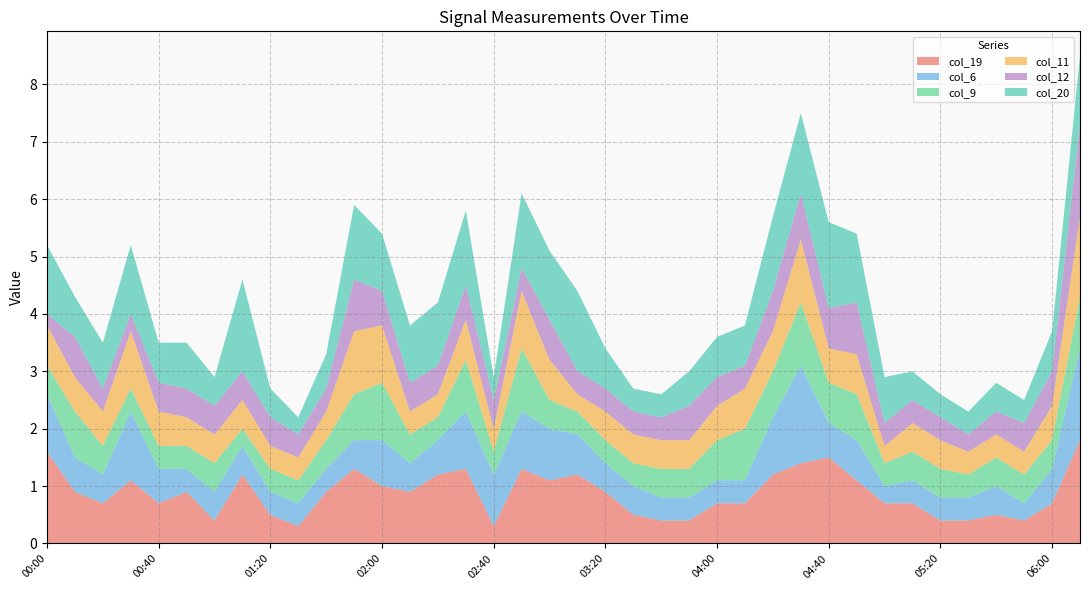

Reading right to left, transcribe all the data shown in this chart.

col_19: 06:30=1.8	06:00=0.7	05:50=0.4	05:40=0.5	05:30=0.4	05:20=0.4	05:10=0.7	05:00=0.7	04:50=1.1	04:40=1.5	04:30=1.4	04:20=1.2	04:10=0.7	04:00=0.7	03:50=0.4	03:40=0.4	03:30=0.5	03:20=0.9	03:10=1.2	03:00=1.1	02:50=1.3	02:40=0.3	02:30=1.3	02:20=1.2	02:10=0.9	02:00=1.0	01:50=1.3	01:40=0.9	01:30=0.3	01:20=0.5	01:10=1.2	01:00=0.4	00:50=0.9	00:40=0.7	00:30=1.1	00:20=0.7	00:10=0.9	00:00=1.6
col_6: 06:30=1.6	06:00=0.6	05:50=0.3	05:40=0.5	05:30=0.4	05:20=0.4	05:10=0.4	05:00=0.3	04:50=0.7	04:40=0.6	04:30=1.7	04:20=1.0	04:10=0.4	04:00=0.4	03:50=0.4	03:40=0.4	03:30=0.5	03:20=0.5	03:10=0.7	03:00=0.9	02:50=1.0	02:40=0.9	02:30=1.0	02:20=0.6	02:10=0.5	02:00=0.8	01:50=0.5	01:40=0.4	01:30=0.4	01:20=0.4	01:10=0.5	01:00=0.5	00:50=0.4	00:40=0.6	00:30=1.2	00:20=0.5	00:10=0.6	00:00=1.0
col_9: 06:30=0.9	06:00=0.5	05:50=0.5	05:40=0.5	05:30=0.4	05:20=0.5	05:10=0.5	05:00=0.4	04:50=0.8	04:40=0.7	04:30=1.1	04:20=0.8	04:10=0.9	04:00=0.7	03:50=0.5	03:40=0.5	03:30=0.4	03:20=0.4	03:10=0.4	03:00=0.5	02:50=1.1	02:40=0.4	02:30=0.9	02:20=0.4	02:10=0.5	02:00=1.0	01:50=0.8	01:40=0.5	01:30=0.4	01:20=0.4	01:10=0.3	01:00=0.5	00:50=0.4	00:40=0.4	00:30=0.4	00:20=0.5	00:10=0.8	00:00=0.5
col_11: 06:30=1.4	06:00=0.6	05:50=0.4	05:40=0.4	05:30=0.4	05:20=0.5	05:10=0.5	05:00=0.3	04:50=0.7	04:40=0.6	04:30=1.1	04:20=0.7	04:10=0.7	04:00=0.6	03:50=0.5	03:40=0.5	03:30=0.5	03:20=0.5	03:10=0.3	03:00=0.7	02:50=1.0	02:40=0.4	02:30=0.7	02:20=0.4	02:10=0.4	02:00=1.0	01:50=1.1	01:40=0.5	01:30=0.4	01:20=0.4	01:10=0.5	01:00=0.5	00:50=0.5	00:40=0.6	00:30=1.0	00:20=0.6	00:10=0.6	00:00=0.7
col_12: 06:30=1.6	06:00=0.6	05:50=0.5	05:40=0.4	05:30=0.3	05:20=0.4	05:10=0.4	05:00=0.4	04:50=0.9	04:40=0.7	04:30=0.8	04:20=0.7	04:10=0.4	04:00=0.5	03:50=0.6	03:40=0.4	03:30=0.4	03:20=0.4	03:10=0.4	03:00=0.7	02:50=0.4	02:40=0.5	02:30=0.6	02:20=0.5	02:10=0.5	02:00=0.6	01:50=0.9	01:40=0.4	01:30=0.4	01:20=0.5	01:10=0.5	01:00=0.5	00:50=0.5	00:40=0.5	00:30=0.3	00:20=0.4	00:10=0.7	00:00=0.2
col_20: 06:30=1.2	06:00=0.7	05:50=0.4	05:40=0.5	05:30=0.4	05:20=0.4	05:10=0.5	05:00=0.8	04:50=1.2	04:40=1.5	04:30=1.4	04:20=1.3	04:10=0.7	04:00=0.7	03:50=0.6	03:40=0.4	03:30=0.4	03:20=0.7	03:10=1.4	03:00=1.2	02:50=1.3	02:40=0.4	02:30=1.3	02:20=1.1	02:10=1.0	02:00=1.0	01:50=1.3	01:40=0.6	01:30=0.3	01:20=0.5	01:10=1.6	01:00=0.5	00:50=0.8	00:40=0.7	00:30=1.2	00:20=0.8	00:10=0.7	00:00=1.2